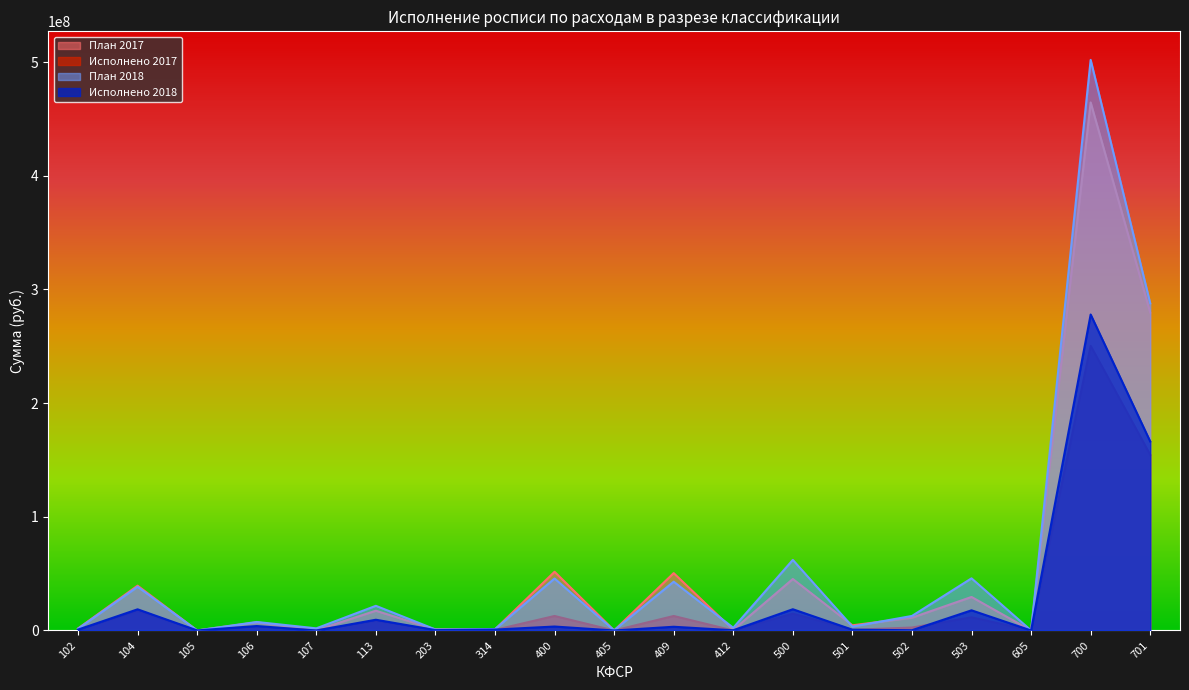

What is the difference between the maximum and minimum values in the Исполнено 2017 series?

250354926.9